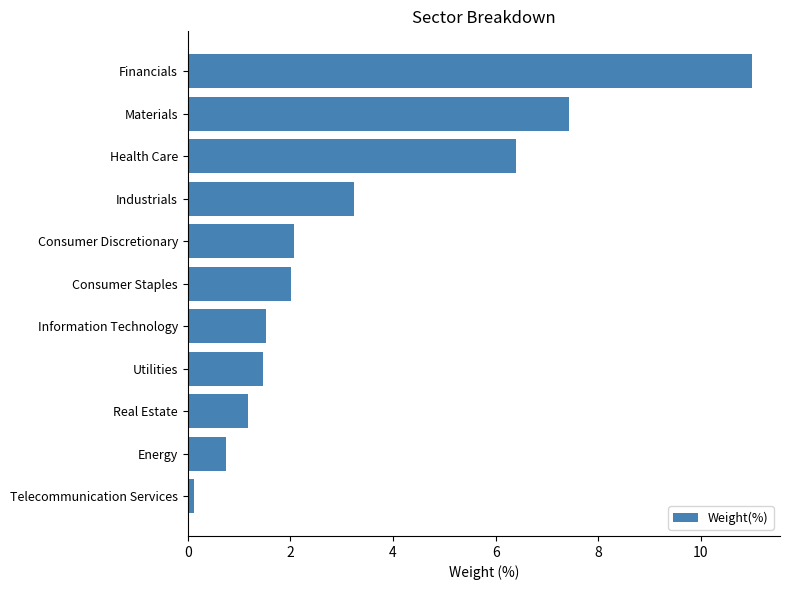

What is the change in value from Consumer Discretionary to Financials?

+8.9